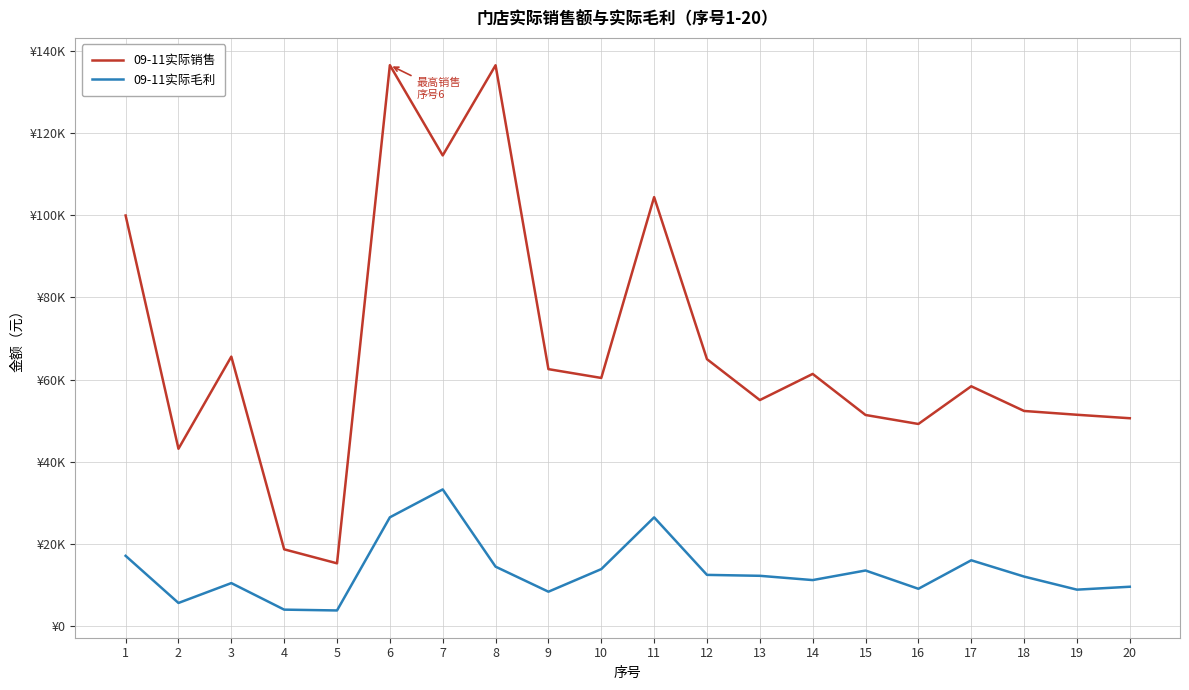

The value of 09-11实际毛利 at 14 is 2373.4. True or false?

False